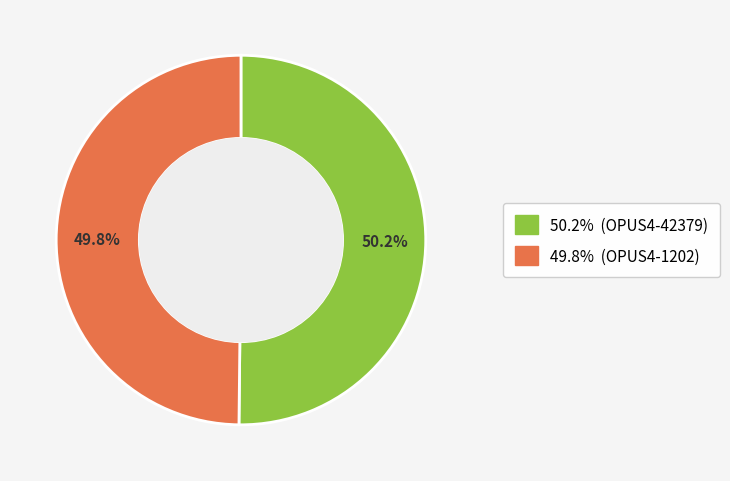

Is there a majority slice in this chart?

Yes